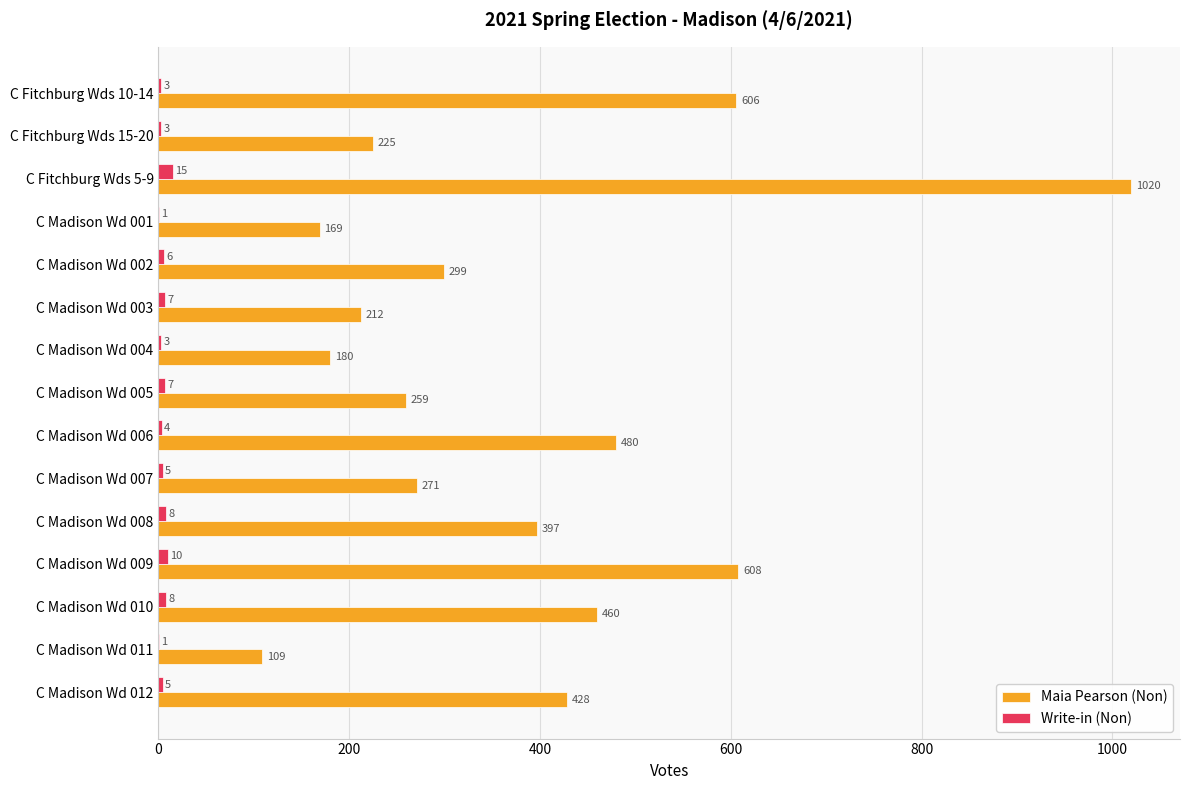

What is the sum of all Write-in (Non) values?

86